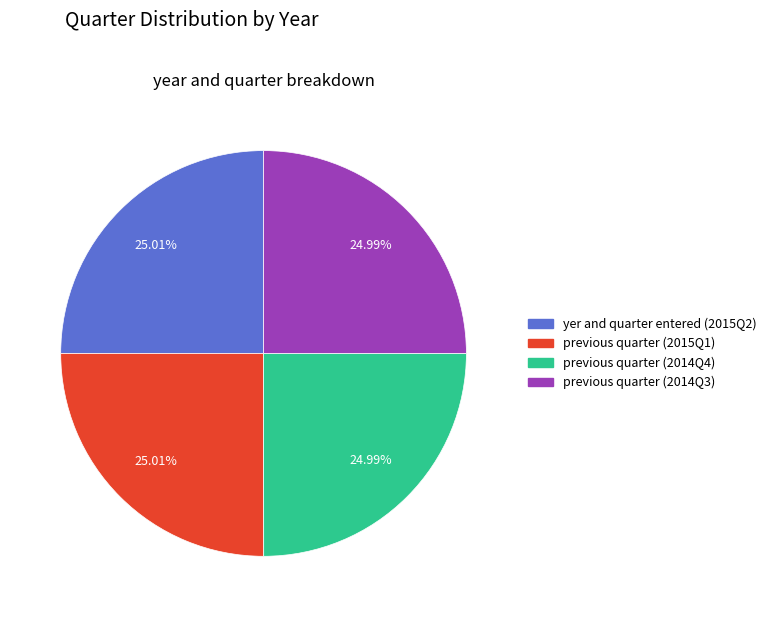

Is there any slice that represents more than half of the pie?

No